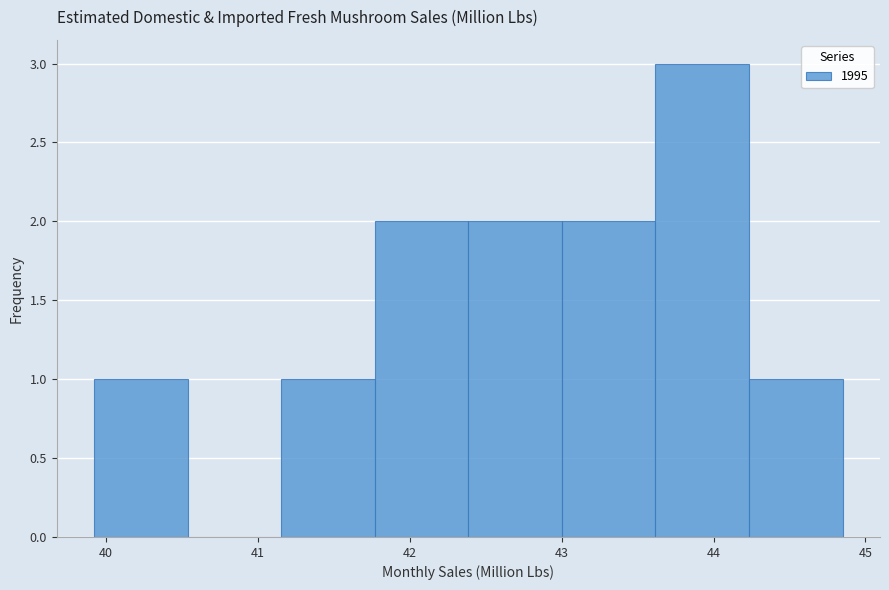

Reading left to right, transcribe this chart: for each bar, give the range it covers on the x-axis and its height. Neither the bar edges nor the heights are printed on the chart, so give them approximately, as read against the axes.

39.9 to 40.5: 1
40.5 to 41.2: 0
41.2 to 41.8: 1
41.8 to 42.4: 2
42.4 to 43.0: 2
43.0 to 43.6: 2
43.6 to 44.2: 3
44.2 to 44.9: 1